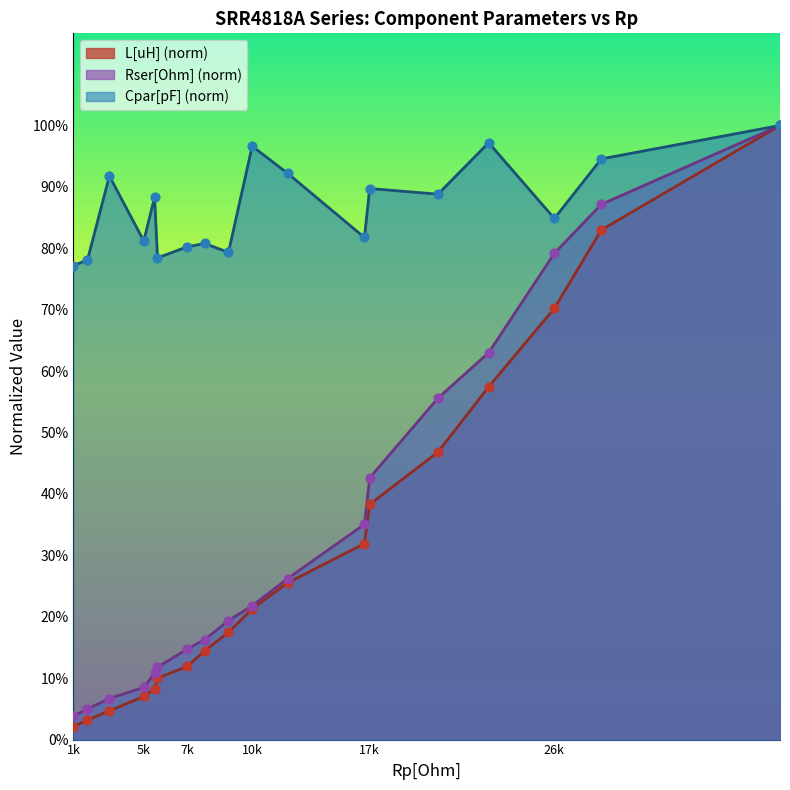

Which series reaches the minimum Y coordinate?

L[uH]